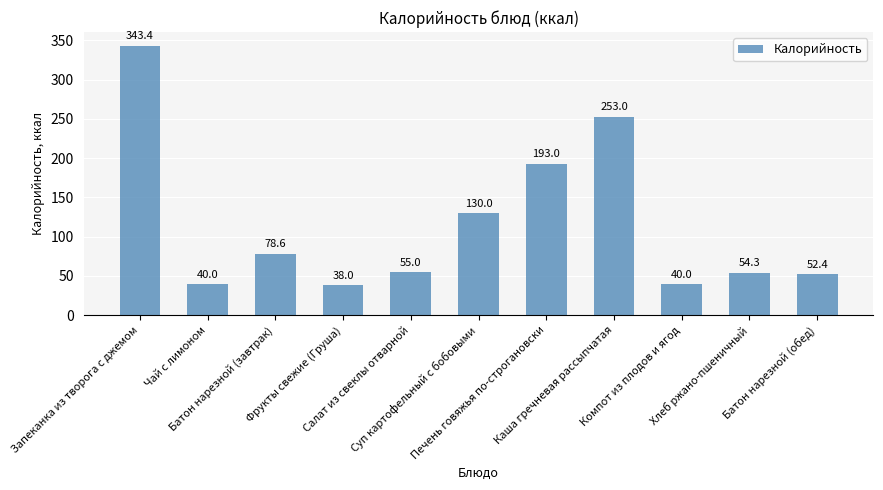

Which category has the highest value across all series?

Запеканка из творога с джемом